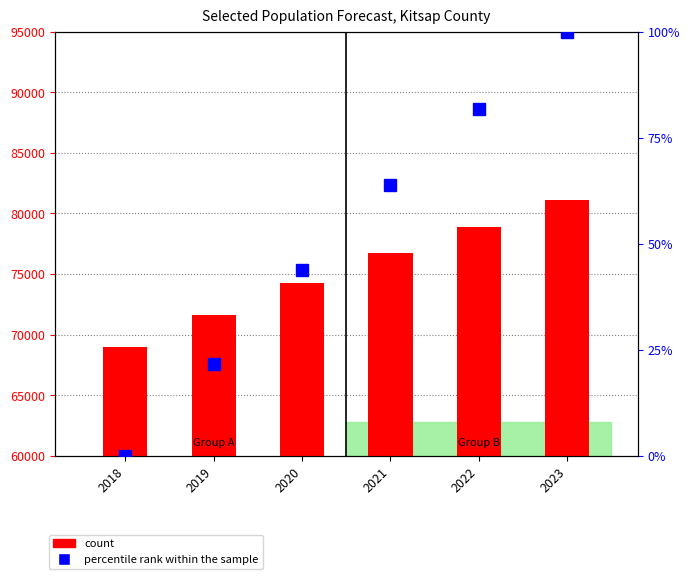

What is the difference between the second highest and second lowest values in the count series?

7280.6